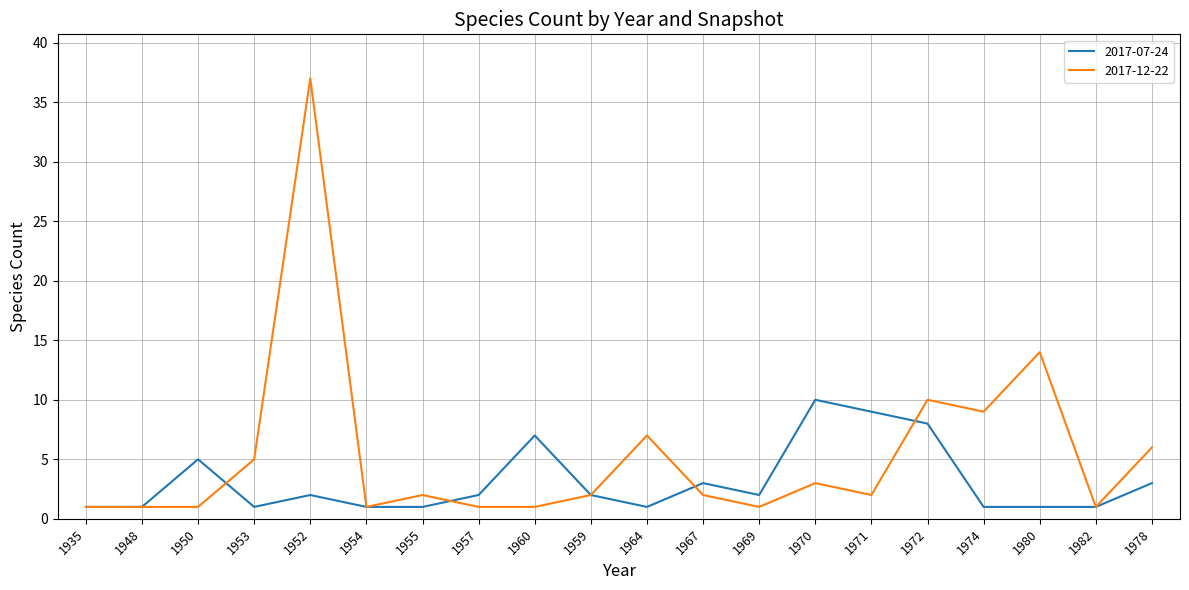

What position from the right is 1967?

9